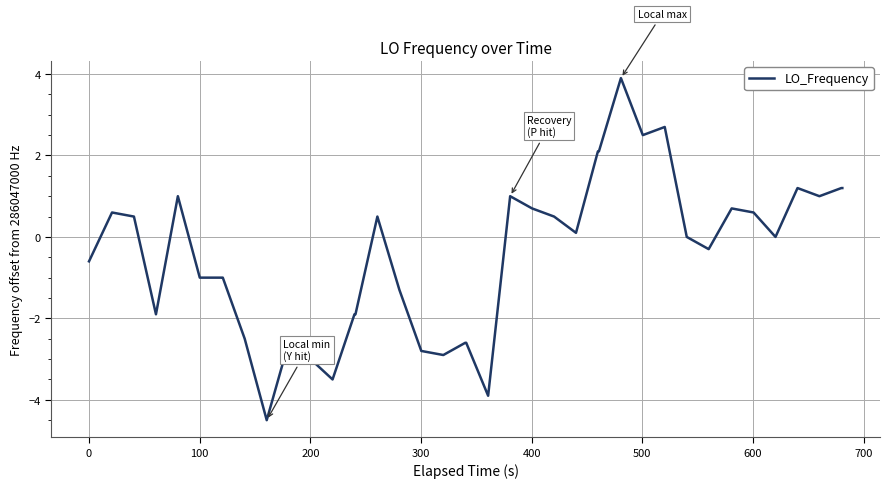

What is the maximum value shown in the chart?

3.9